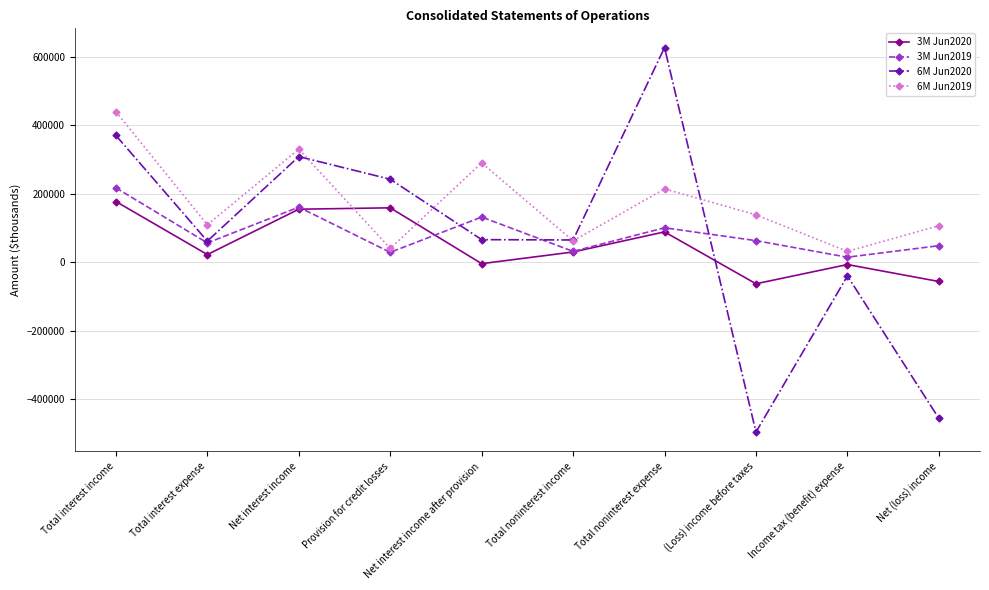

What is the label of the 7th point from the left?

Total noninterest expense